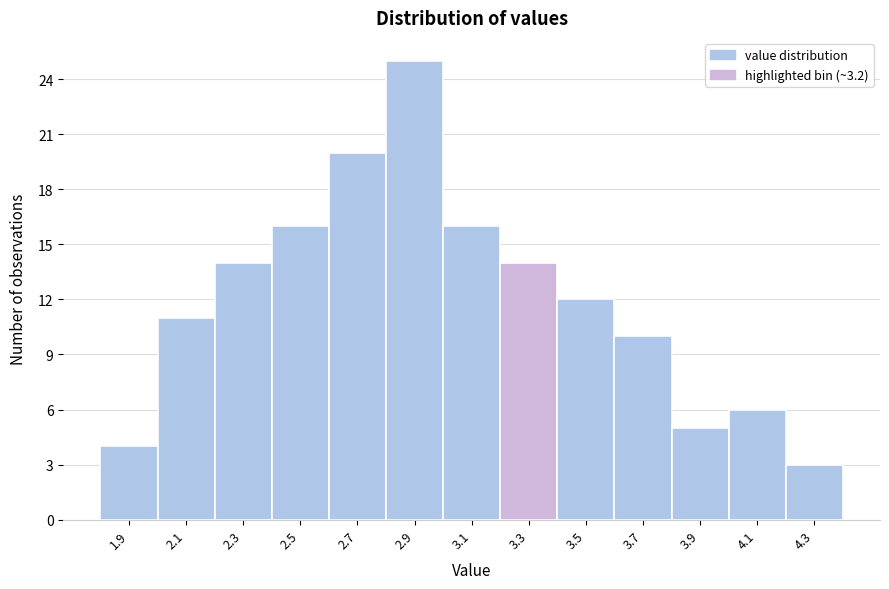

What is the height of the bar covering 1.8 to 2.0 on the x-axis? The values are not printed on the chart, so give them approximately, as read against the axis.

4